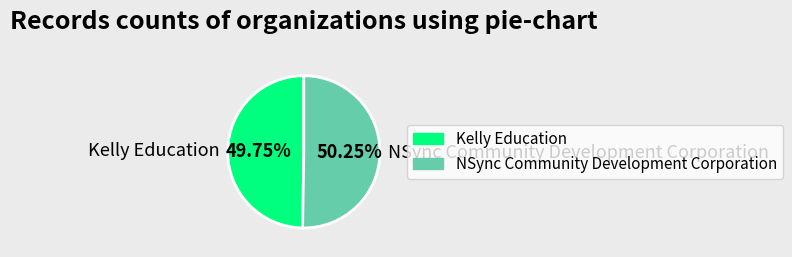

What percentage is NOT represented by NSync Community Development Corporation?

49.8%